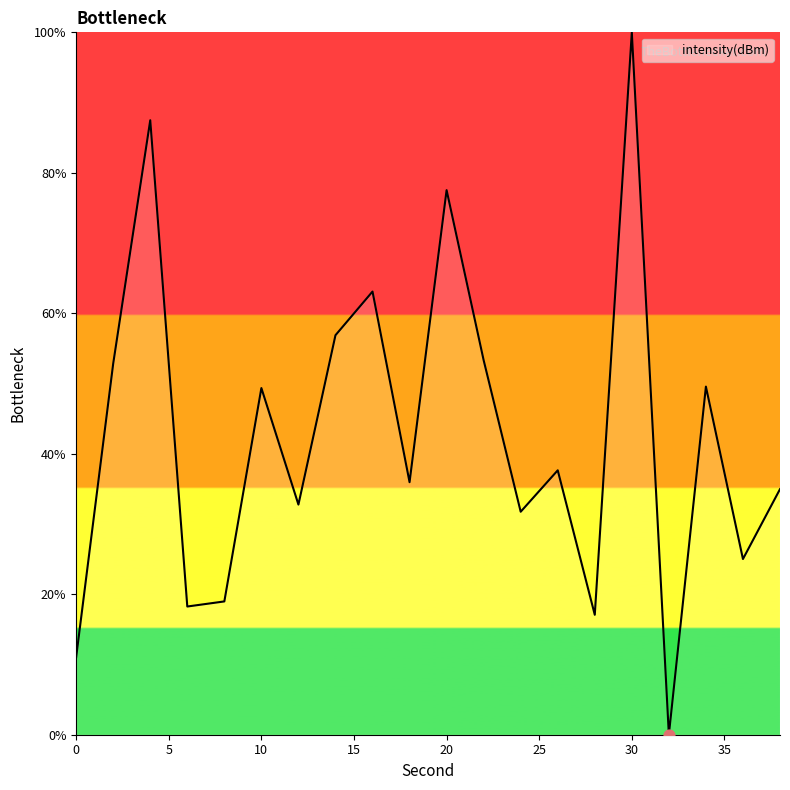

What is the greatest value displayed?

100.0